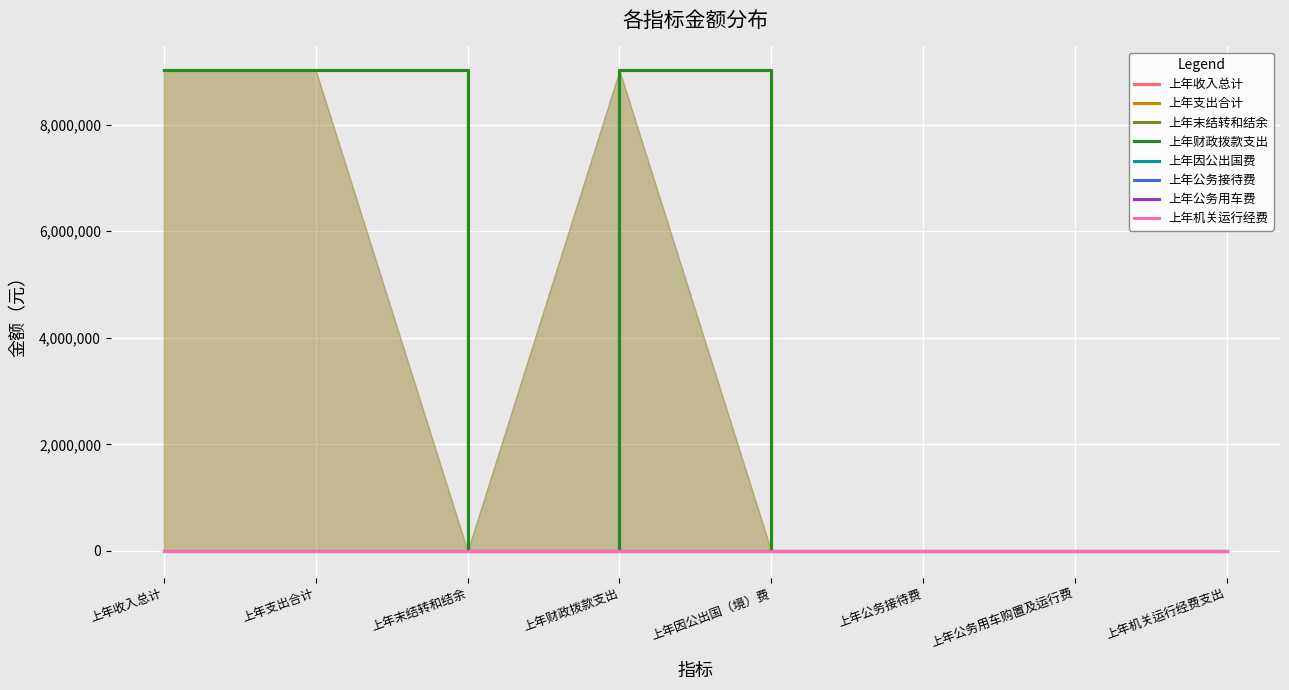

What is the label of the 5th point from the right?

上年财政拨款支出